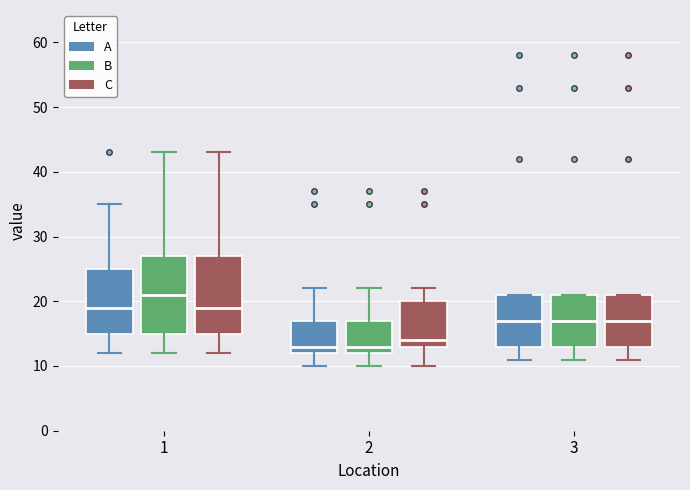

Reading left to right, transcribe this box plot: for each box, give where its median line is, the range the box spans, and where its two whiskers end, as read against the y-axis. The values are not printed on the chart, so give them approximately, as read against the axis.

1 (A): median 19, box 15 to 25, whiskers 12 to 35
1 (B): median 21, box 15 to 27, whiskers 12 to 43
1 (C): median 19, box 15 to 27, whiskers 12 to 43
2 (A): median 13, box 12 to 17, whiskers 10 to 22
2 (B): median 13, box 12 to 17, whiskers 10 to 22
2 (C): median 14, box 13 to 20, whiskers 10 to 22
3 (A): median 17, box 13 to 21, whiskers 11 to 21
3 (B): median 17, box 13 to 21, whiskers 11 to 21
3 (C): median 17, box 13 to 21, whiskers 11 to 21